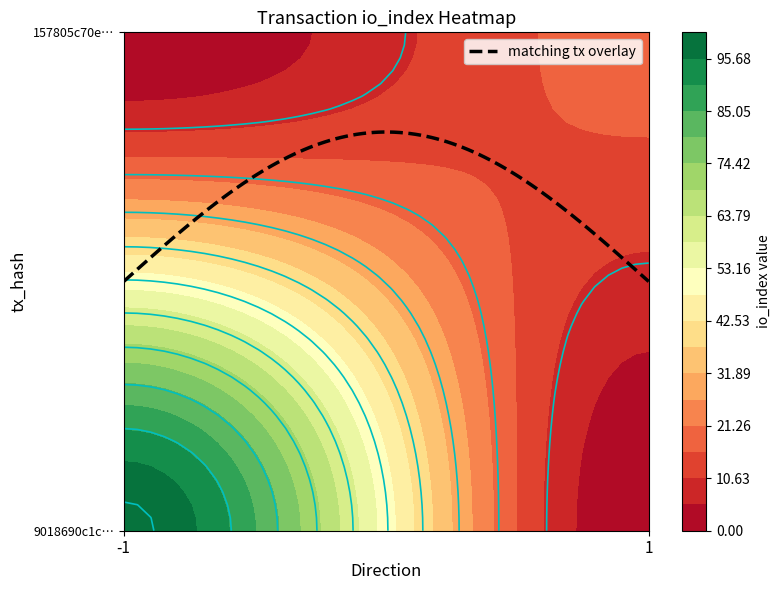

What is the difference between the highest and lowest values at direction?

2